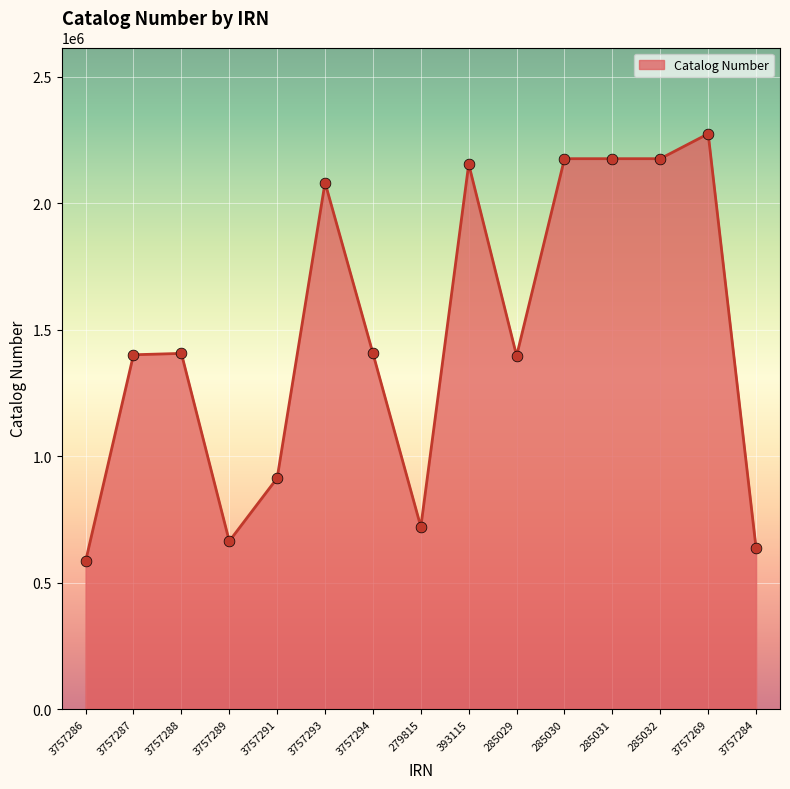

What is the change in value from 3757293 to 3757294?

-675572